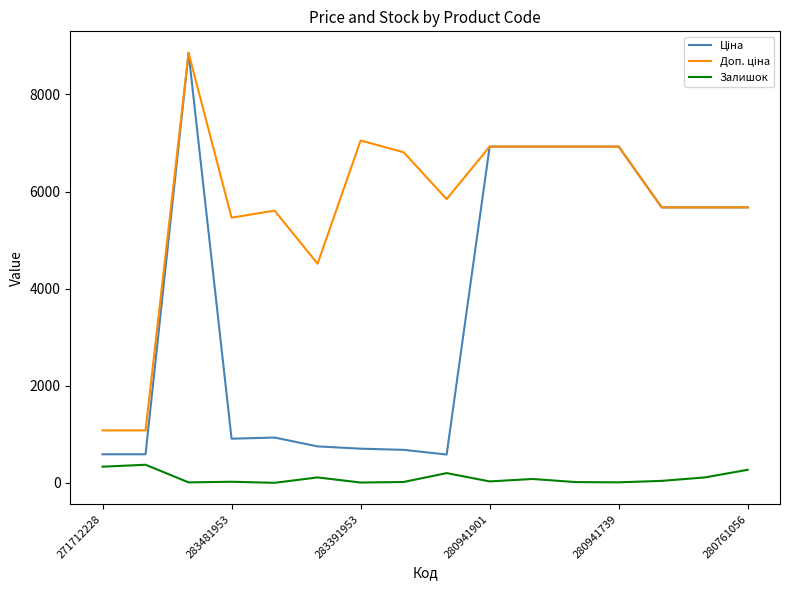

What is the greatest value displayed?

8856.7